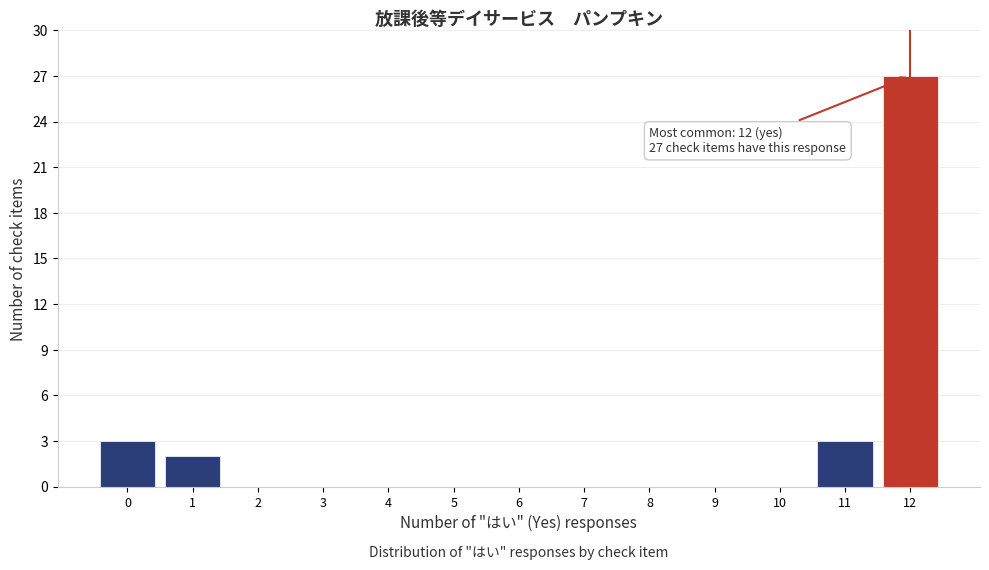

Which range on the x-axis has the tallest bar?

11.5 to 12.5